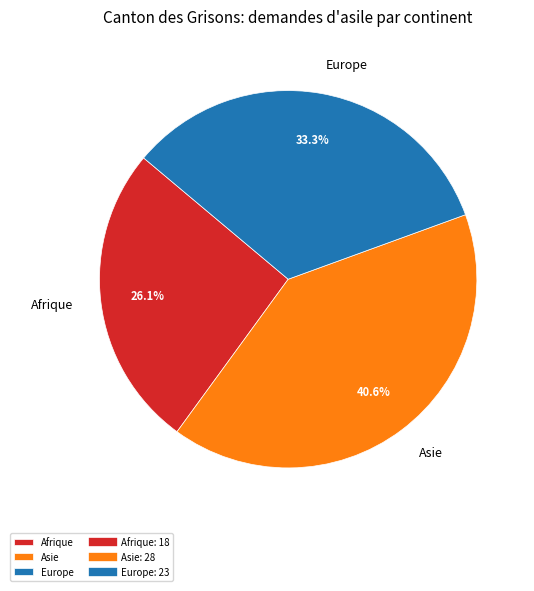

What is the ratio of the value at Europe to the value at Afrique?

1.3